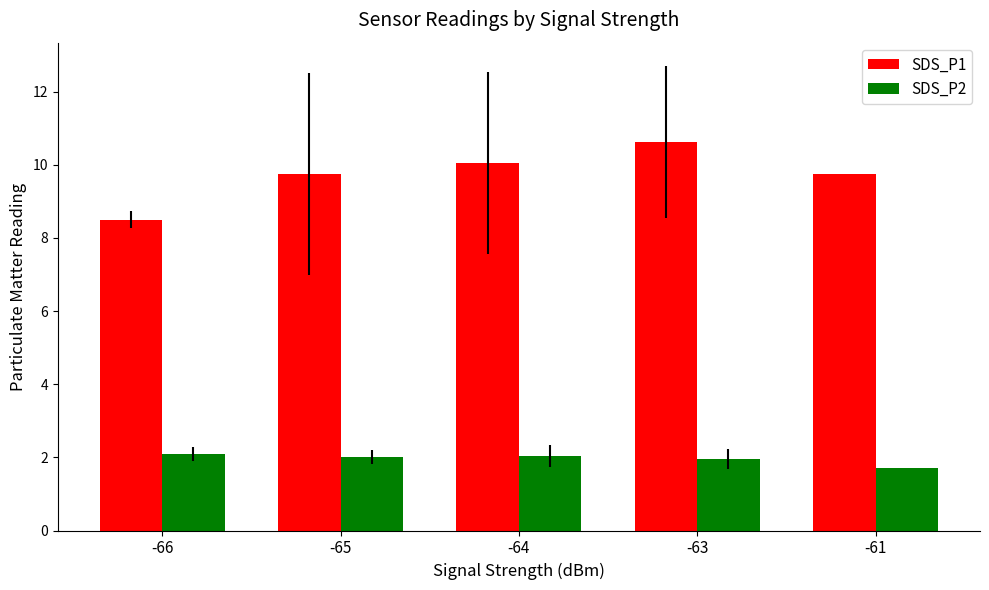

What is the value of the SDS_P1 bar at the 2nd from the left?

9.7